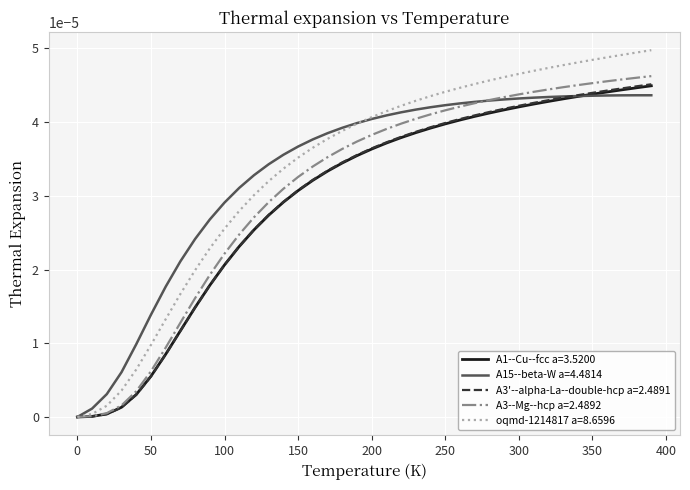

Which series has the widest spread of values?

oqmd-1214817 a=8.6596